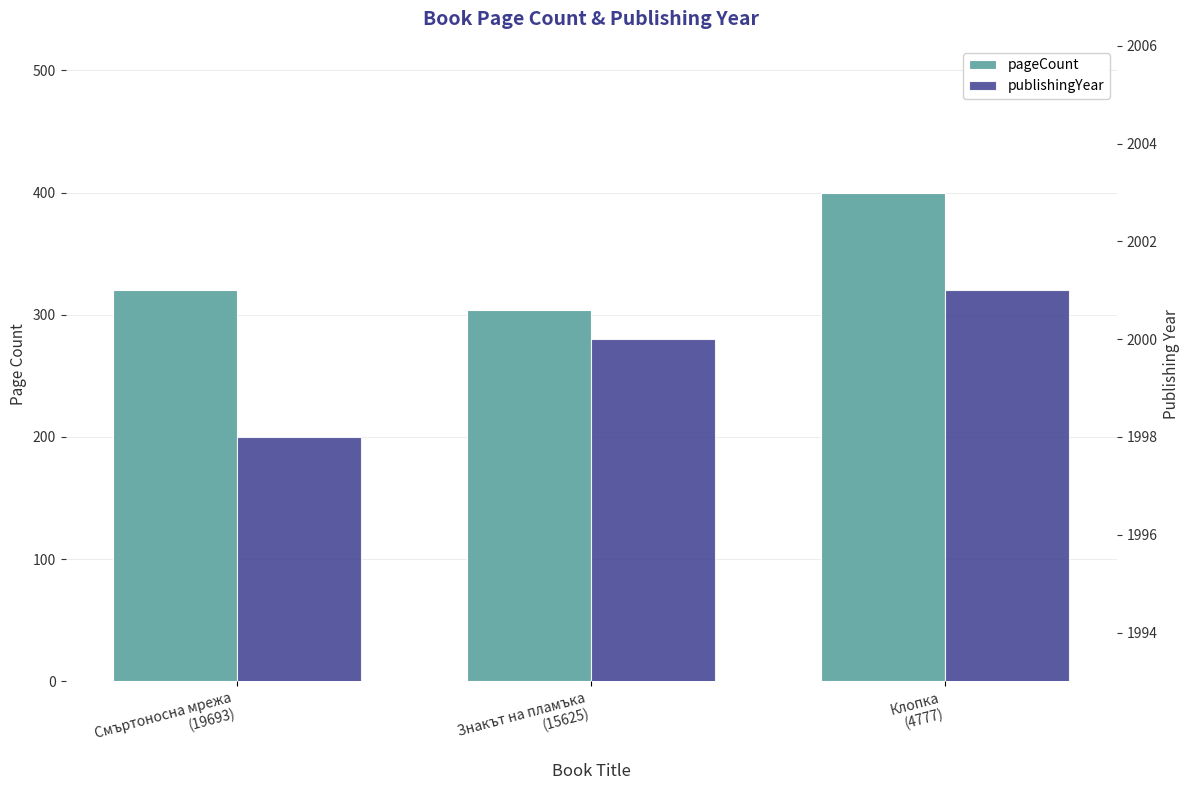

What is the label of the 2nd bar from the right?

Знакът на пламъка
(15625)